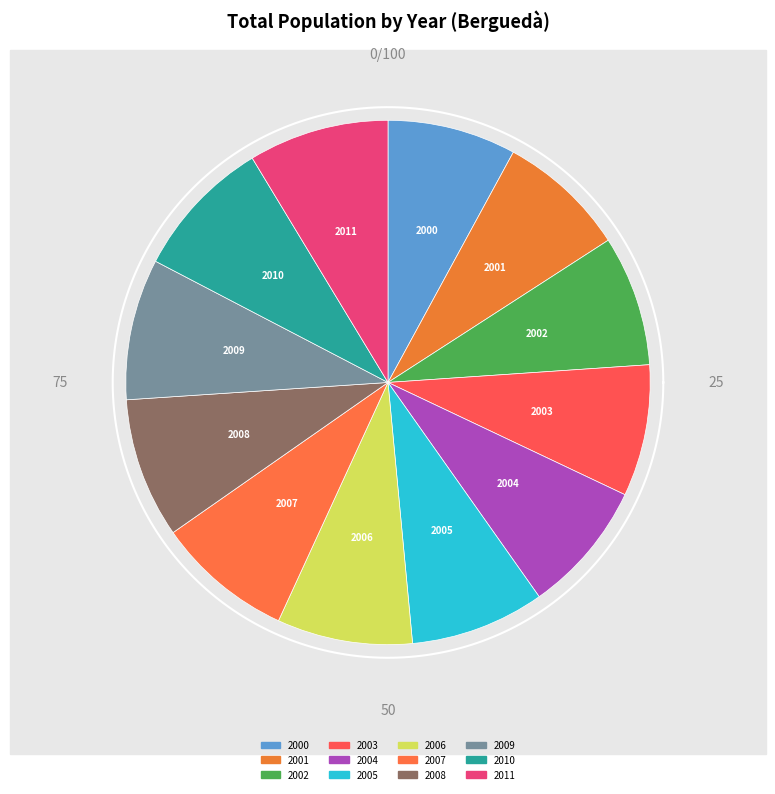

How many slices are in this pie chart?

12